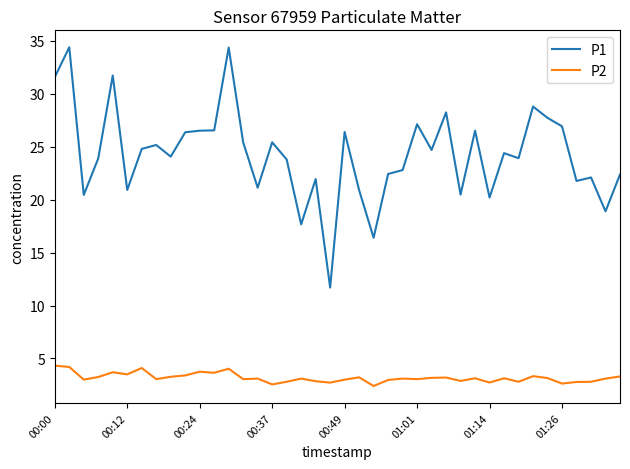

List the series in order of their peak value, lowest first.

P2, P1